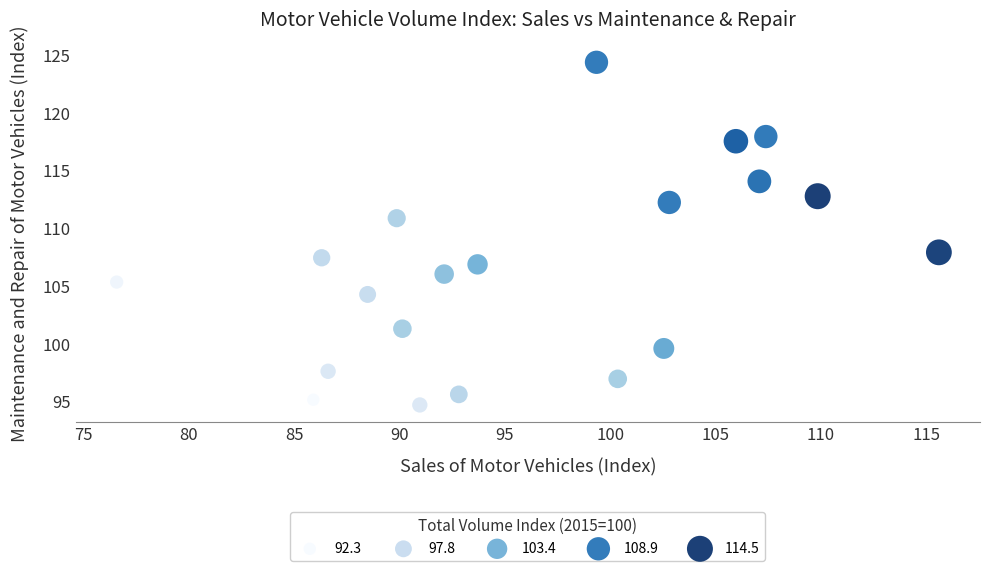

What Y value in the scatter plot is closest to 109?

107.9